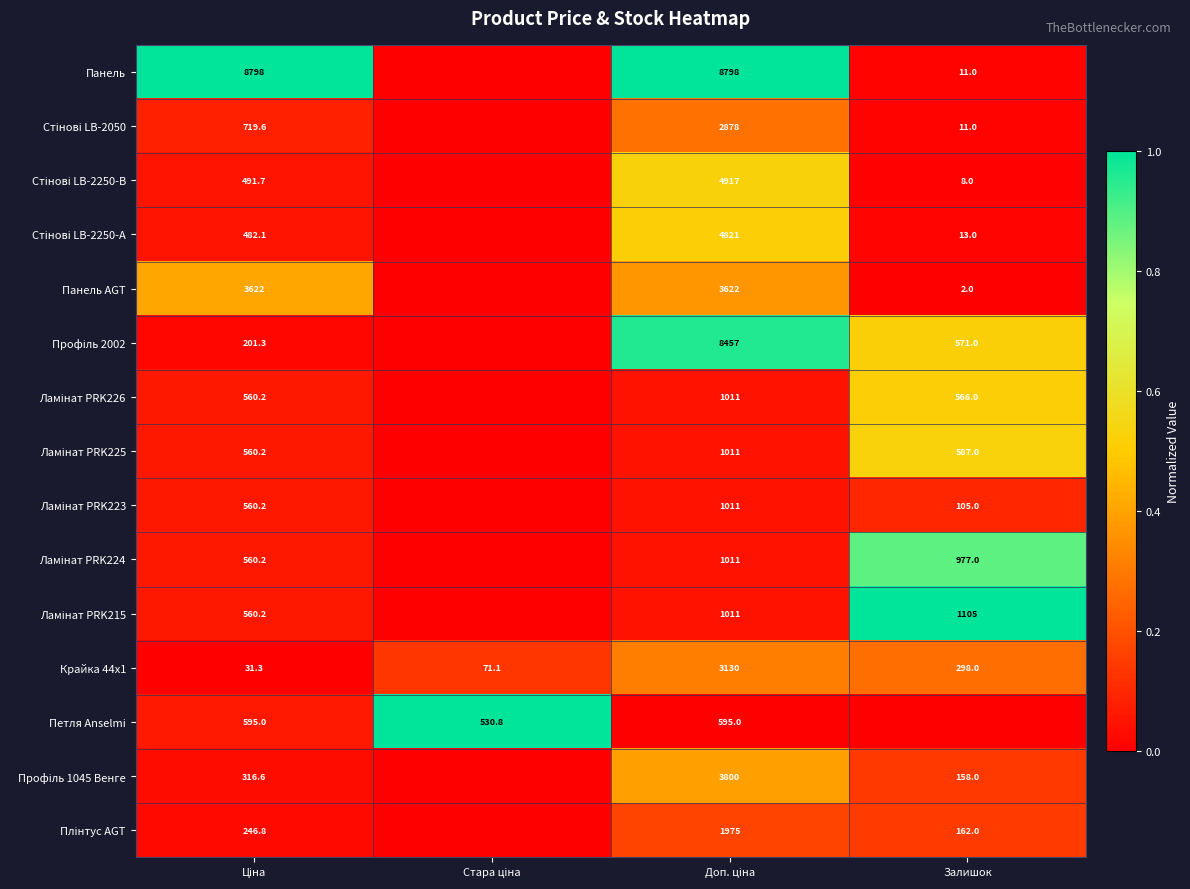

True or false: Плінтус AGT has a value of 0.1 at Стара ціна.

False